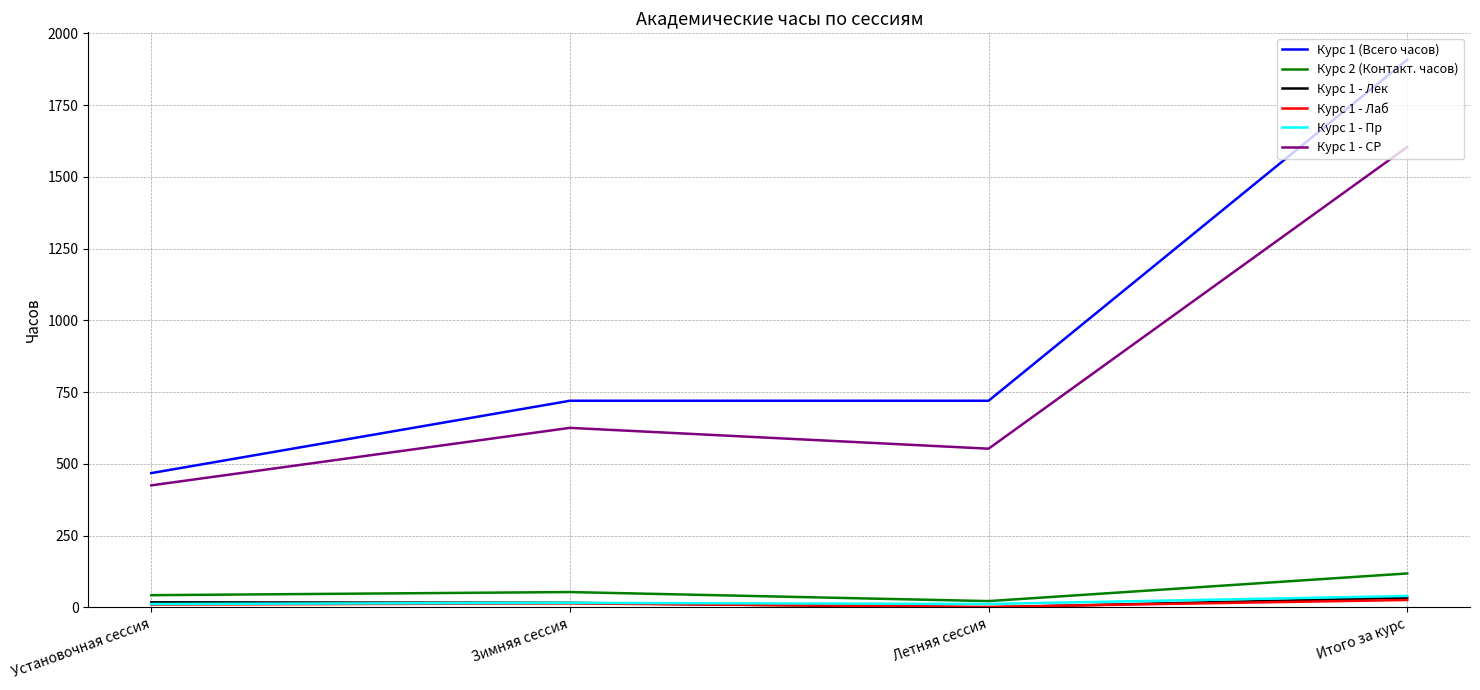

What position from the left is Зимняя сессия?

2